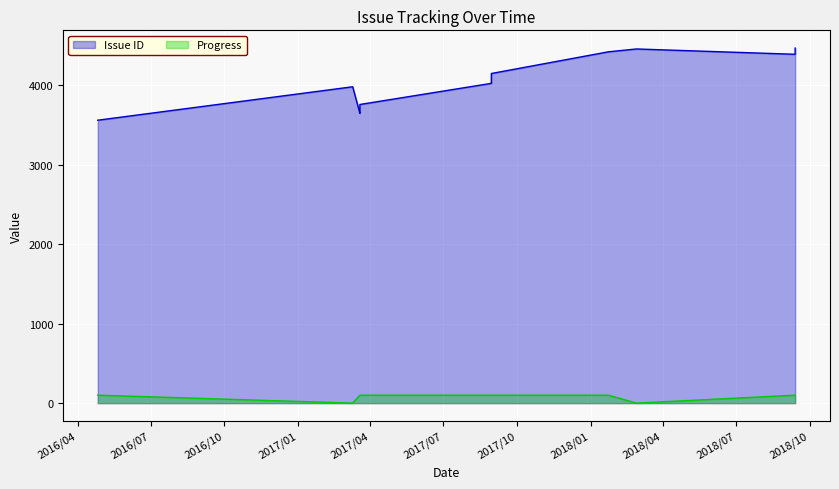

Count the number of data series in this chart.

2